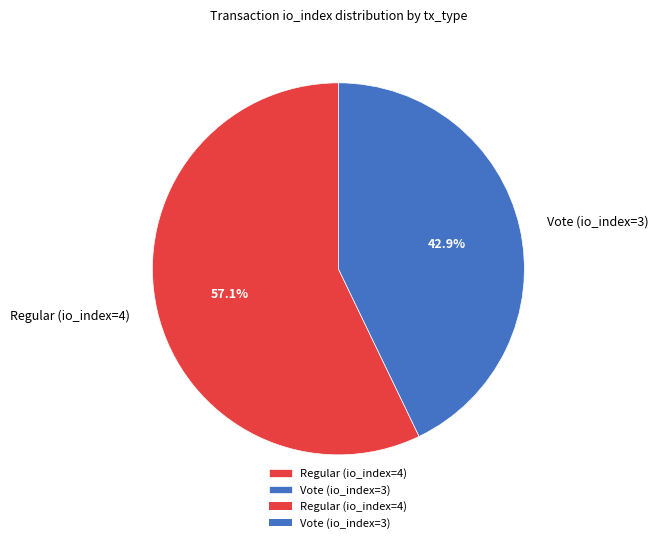

Which slice is the smallest?

Vote (io_index=3)